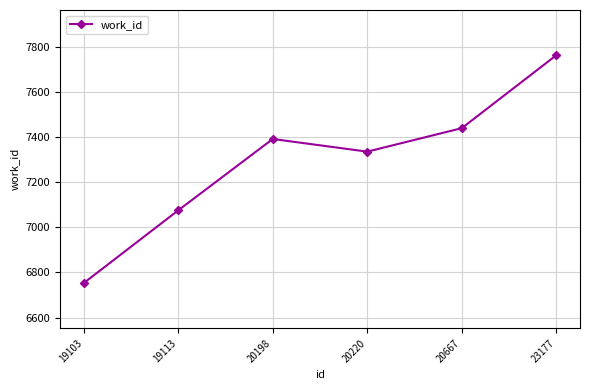

How many lines are shown in the chart?

1